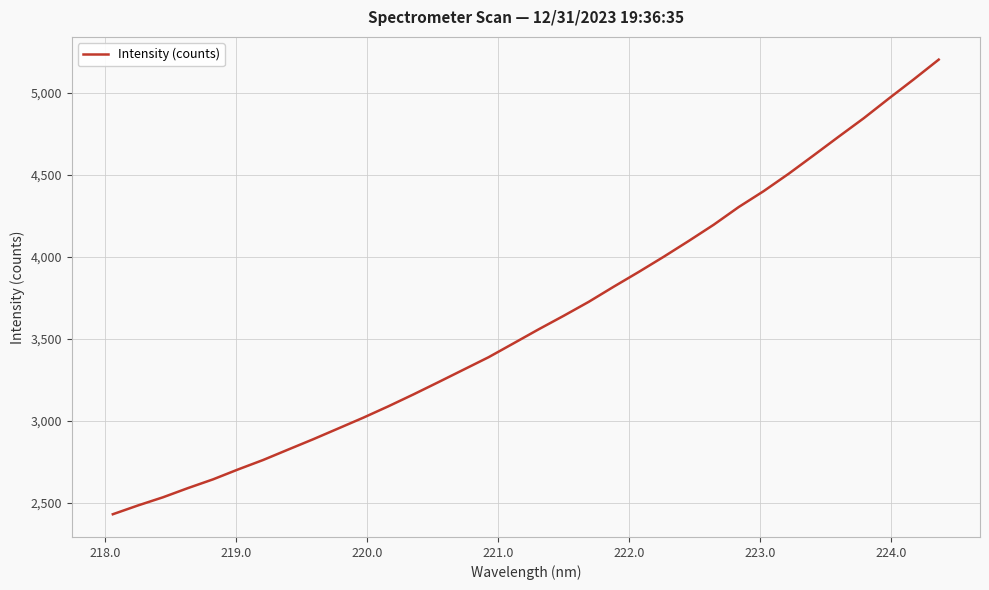

What is the maximum value shown in the chart?

5202.8